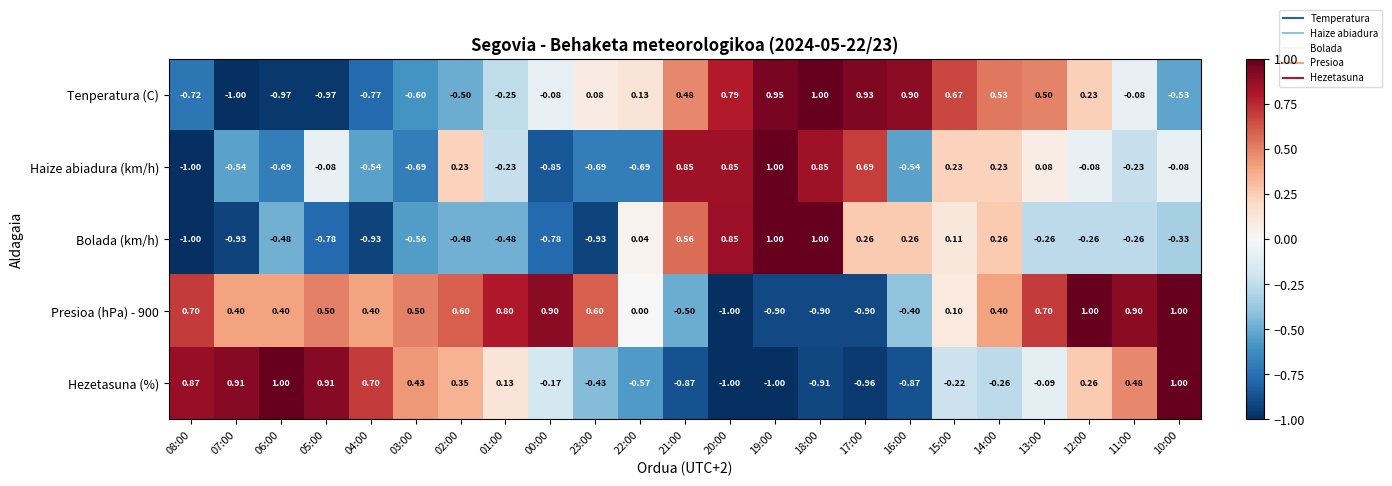

Is the value of Hezetasuna (%) at 19:00 greater than the value of Tenperatura (C) at 21:00?

No